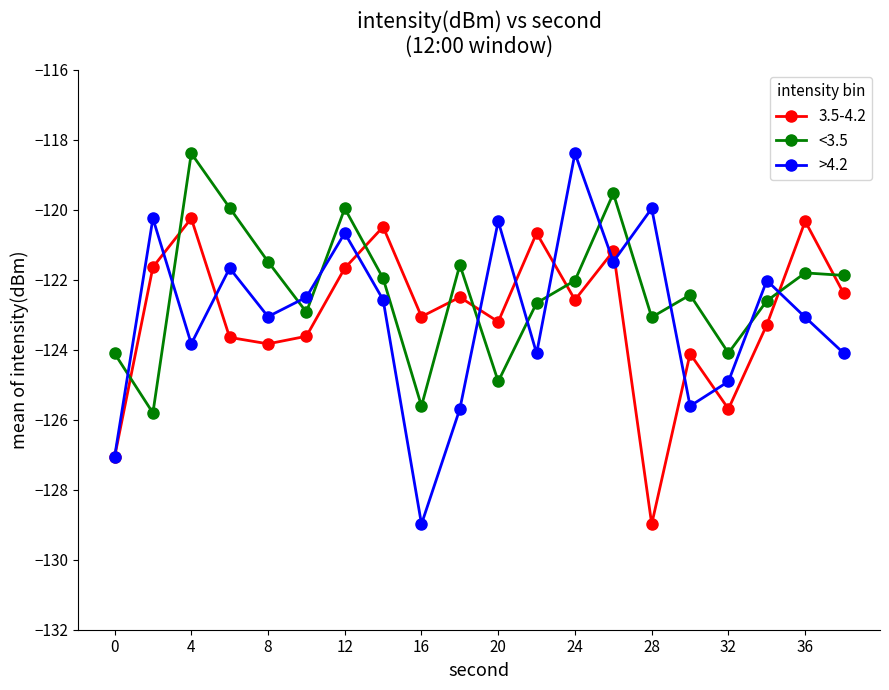

In >4.2, how many points are lower than both neighbors (excluding endpoints)?

6